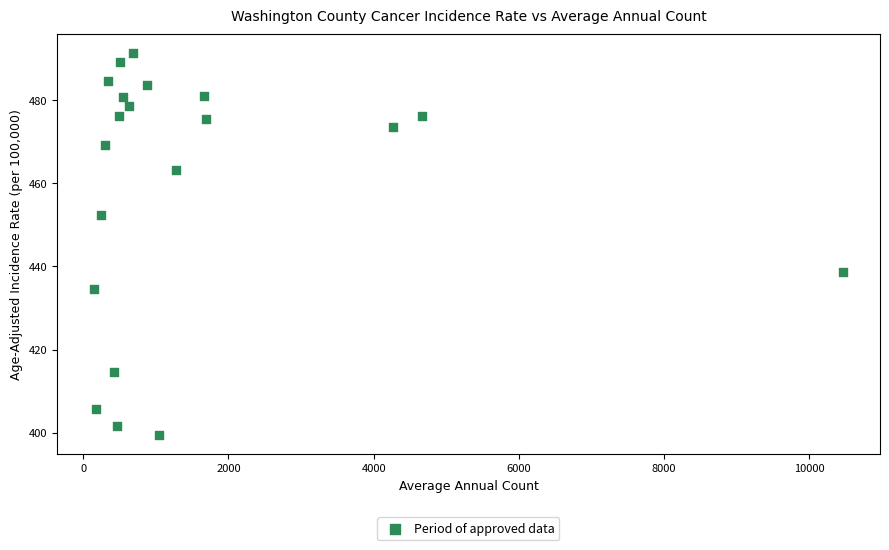

What is the range of X values (max minus min)?

10302.0